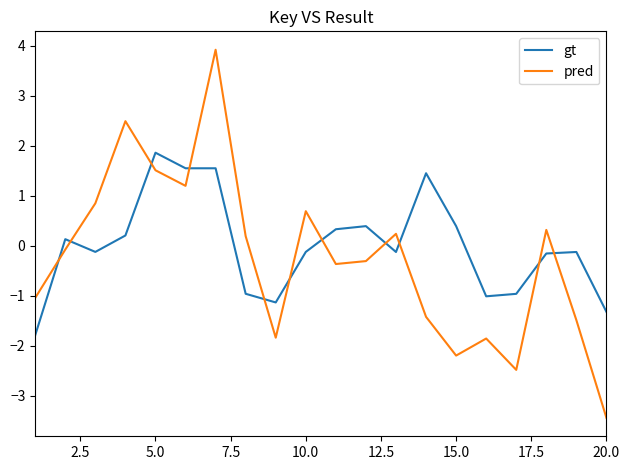

Rank the series by their maximum value, from highest to lowest.

pred, gt